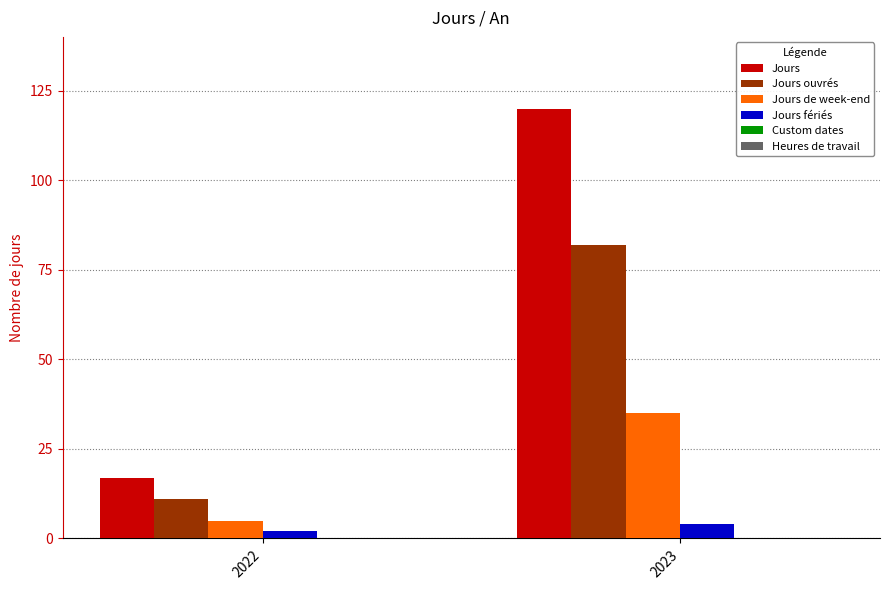

What is the average value of the Jours de week-end series?

20